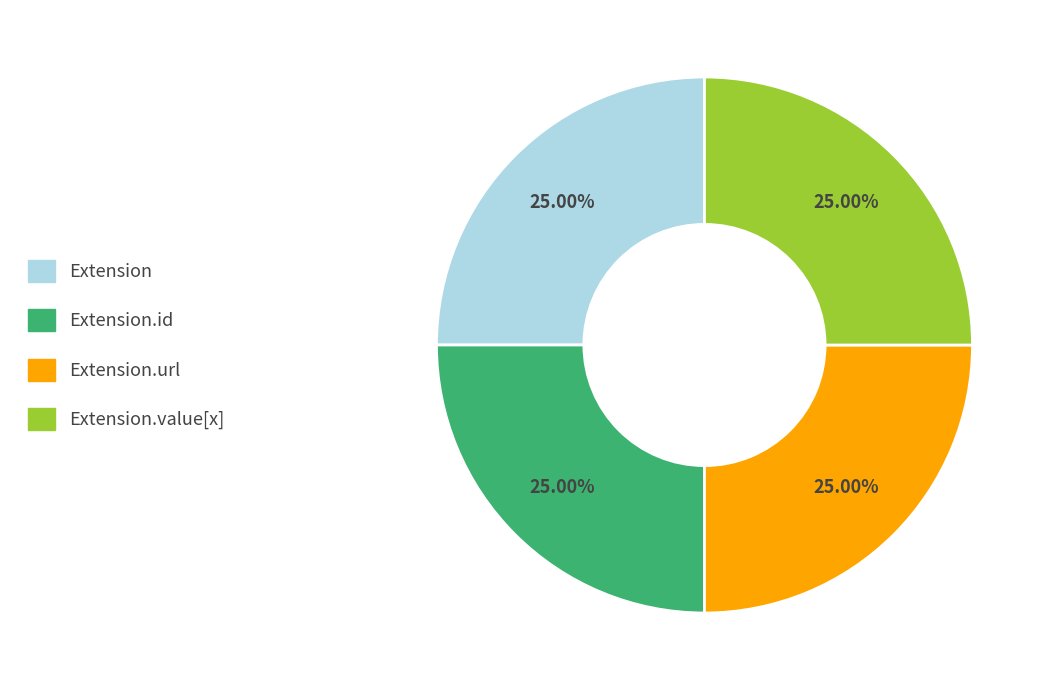

Count the number of slices in the pie.

4